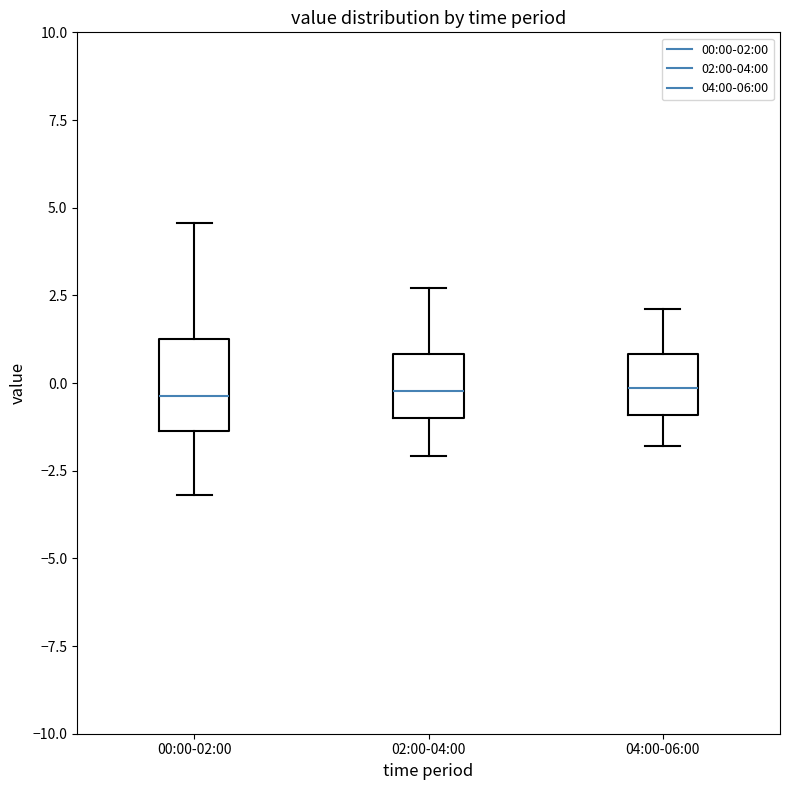

Reading left to right, read every box against the y-axis: the position of its median line, the range the box covers, and the ends of its whiskers. The values are not printed on the chart, so give them approximately, as read against the axis.

00:00-02:00: median -0.5, box -1.5 to 1.5, whiskers -3.0 to 4.5
02:00-04:00: median 0.0, box -1.0 to 1.0, whiskers -2.0 to 2.5
04:00-06:00: median 0.0, box -1.0 to 1.0, whiskers -2.0 to 2.0